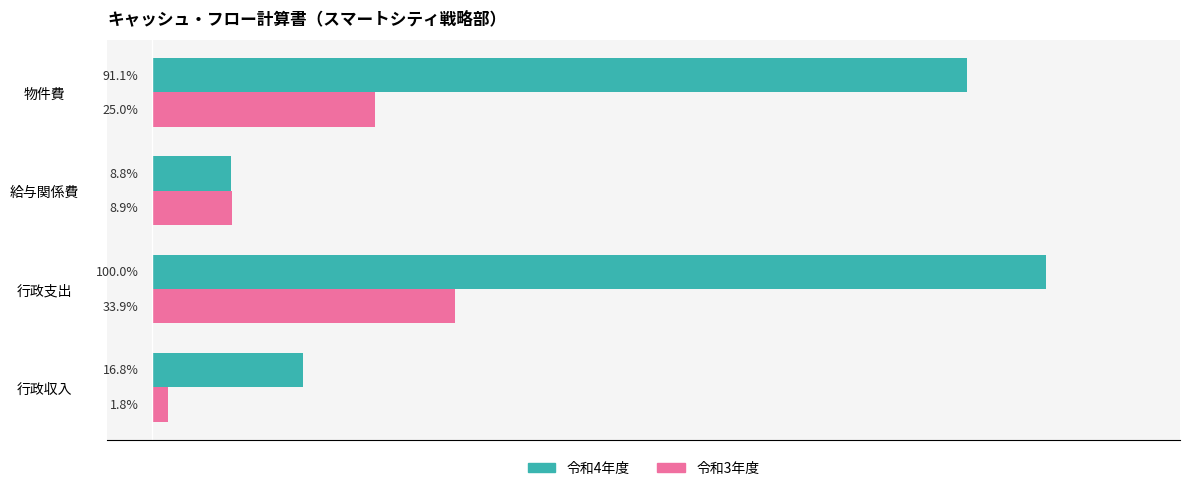

Which label corresponds to the smallest value in the chart?

行政収入